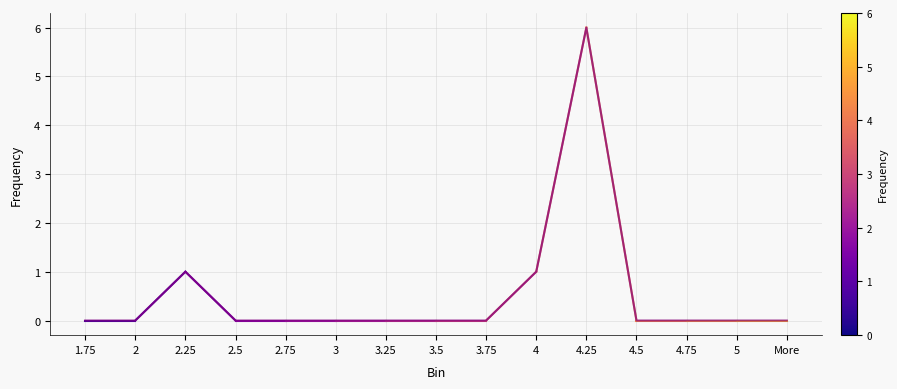

How many values are above zero?

3